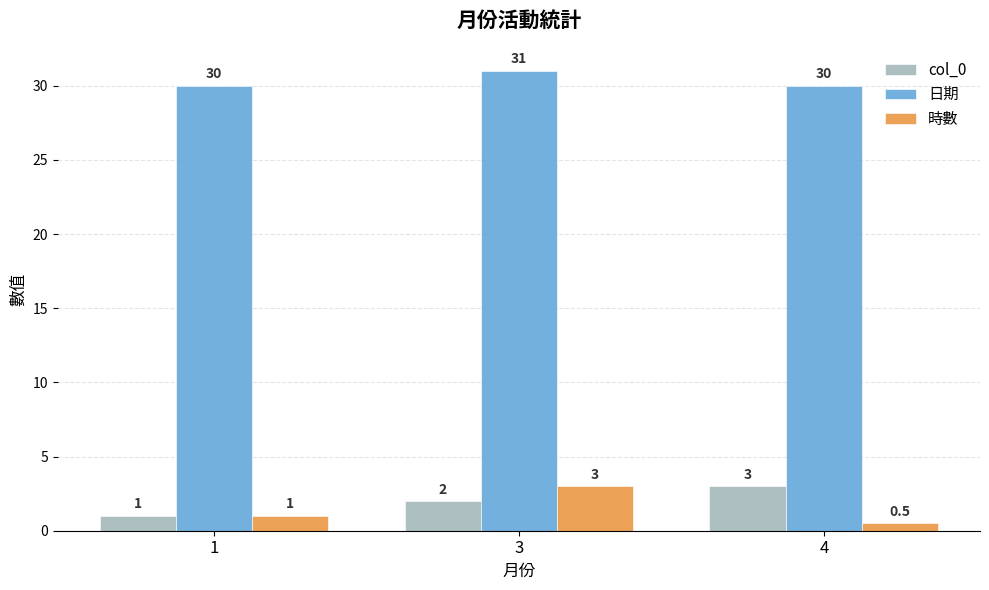

Between 3 and 4, which series saw the biggest shift?

時數